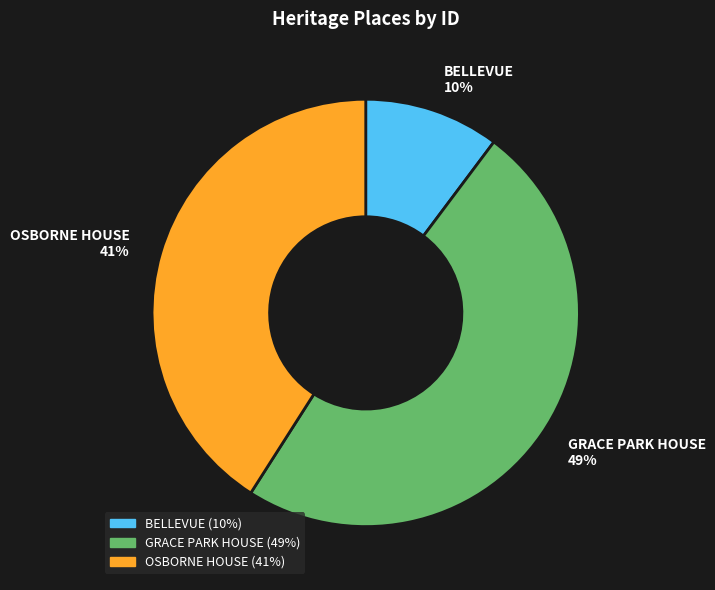

Is the sum of GRACE PARK HOUSE and BELLEVUE greater than half?

Yes